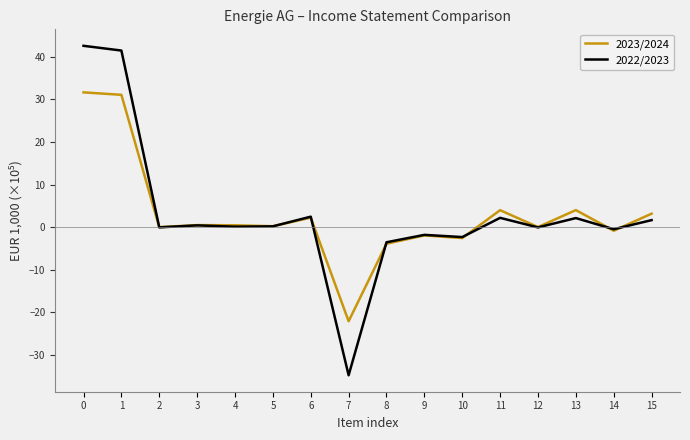

What is the minimum value for 2022/2023?

-34.7